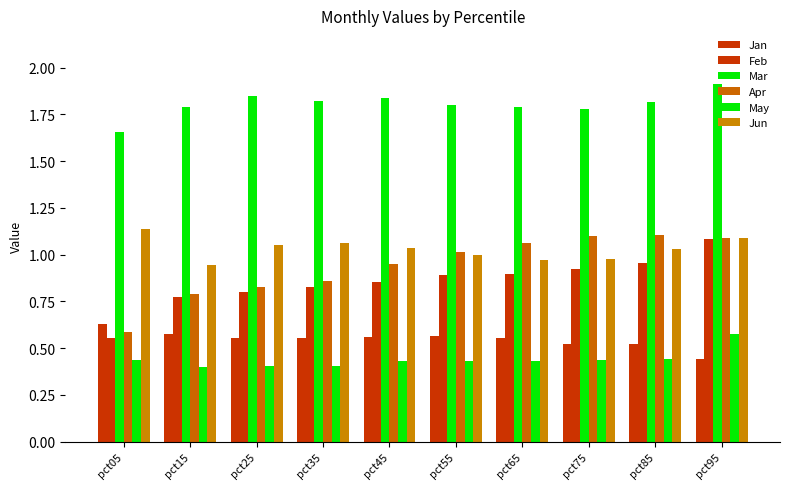

List the labels in order of Mar value, largest first.

pct95, pct25, pct45, pct35, pct85, pct55, pct65, pct15, pct75, pct05